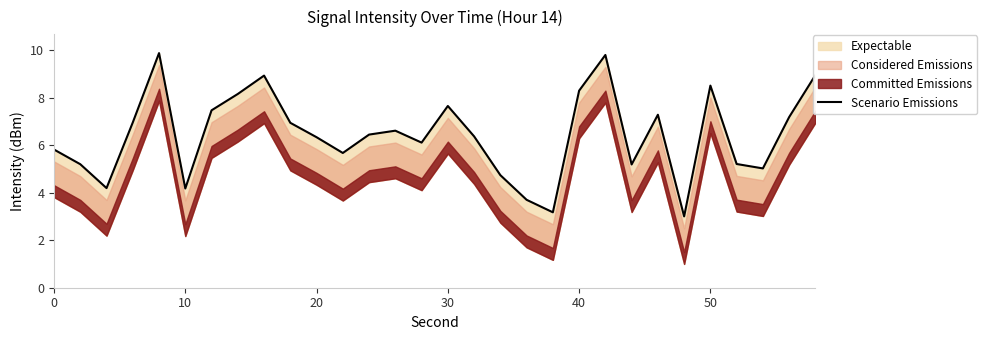

The value at 30 is 7.6. True or false?

True